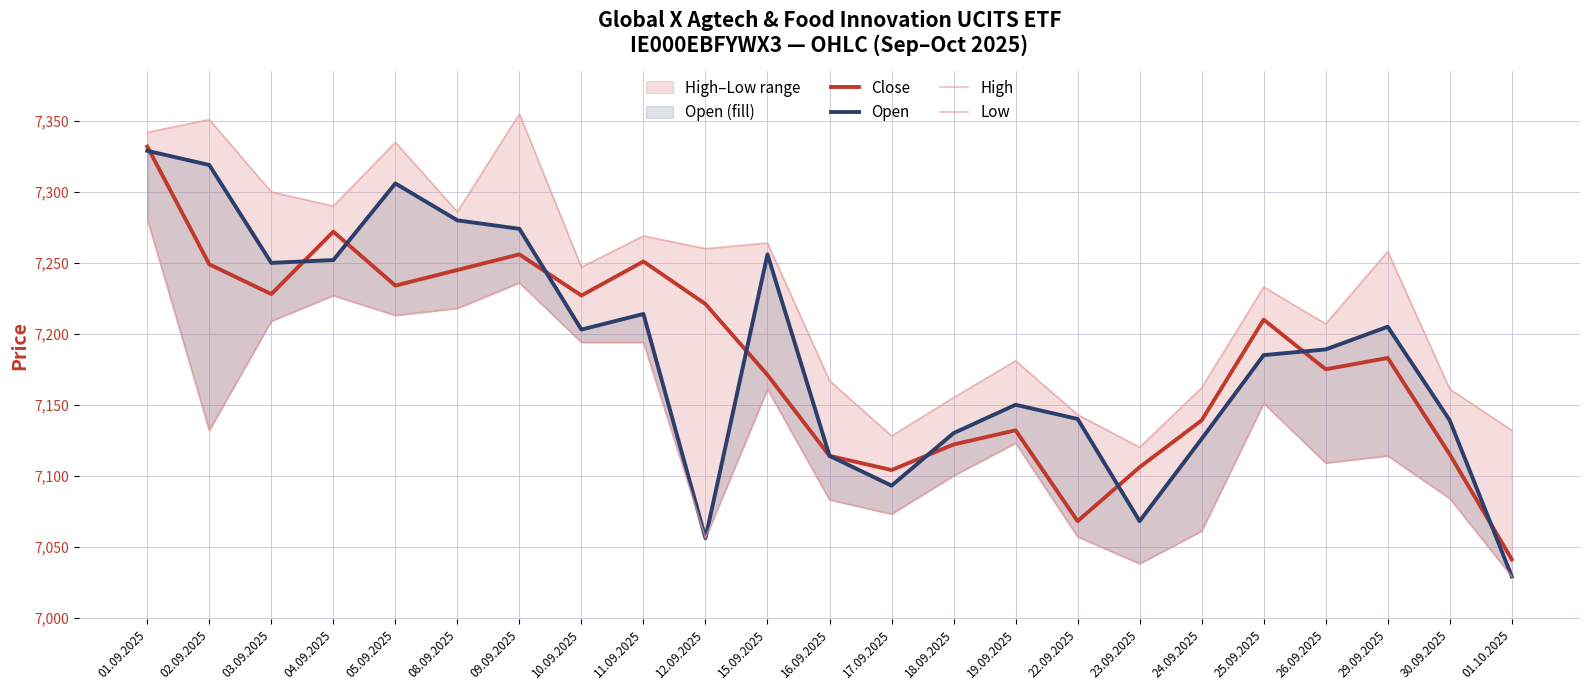

How many data points in High are above 7247?

11